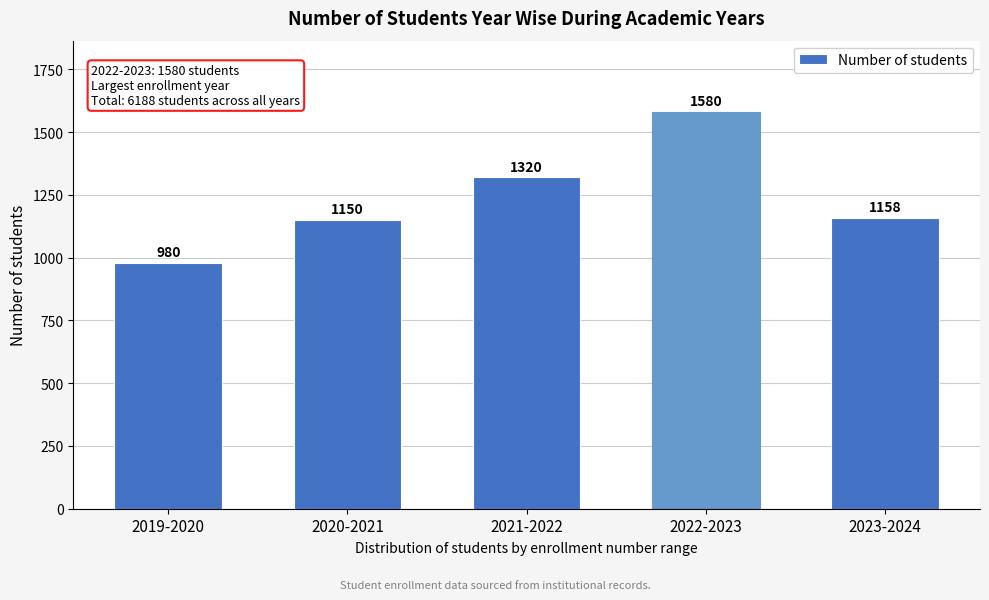

Reading right to left, what are all the values shown in this chart?

2023-2024=1158	2022-2023=1580	2021-2022=1320	2020-2021=1150	2019-2020=980